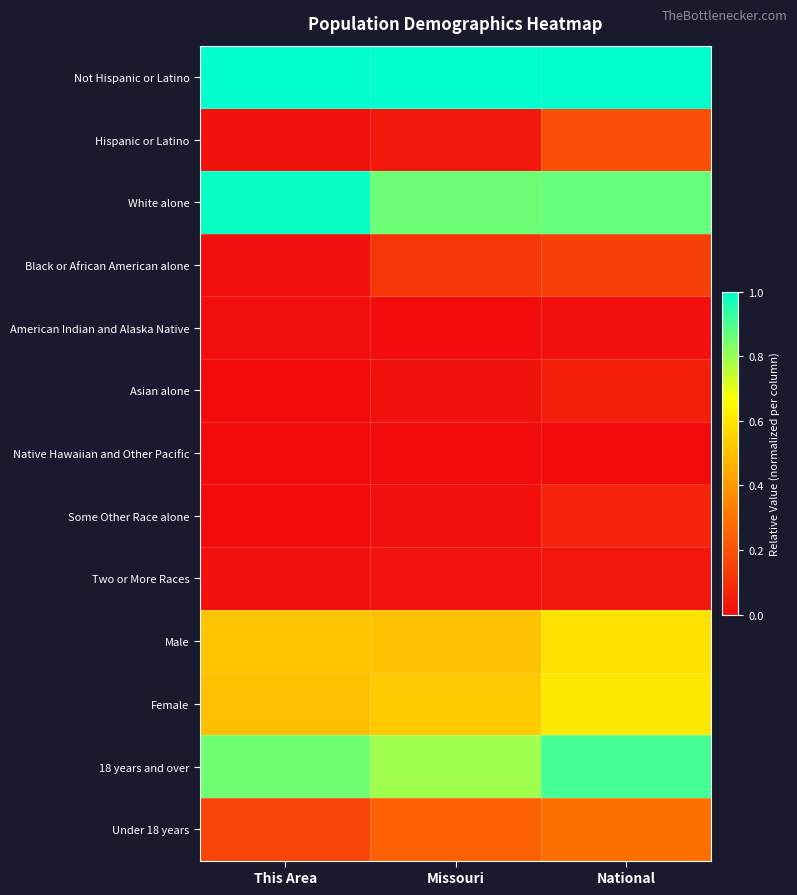

What is the total value across all series at This Area?

4.1